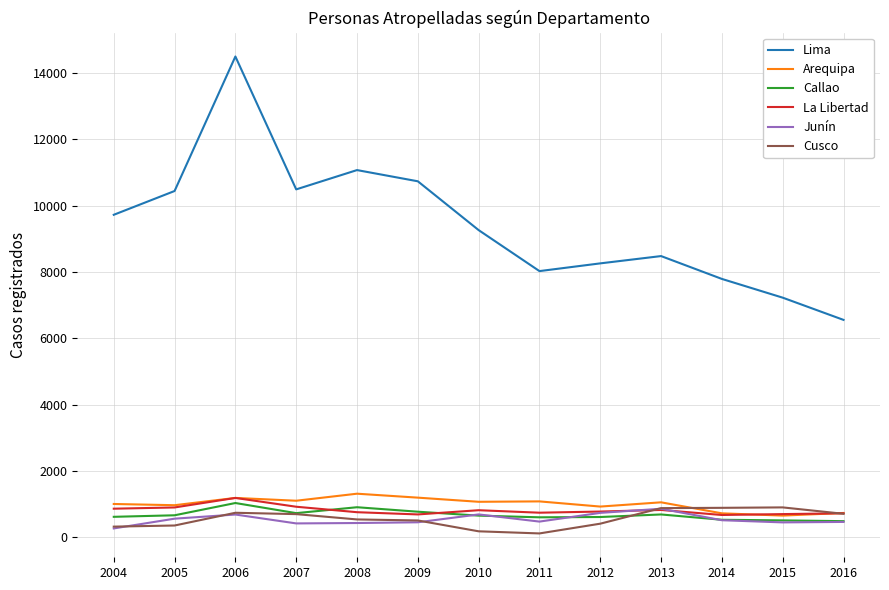

The value of Cusco at 2013 is 1503. True or false?

False